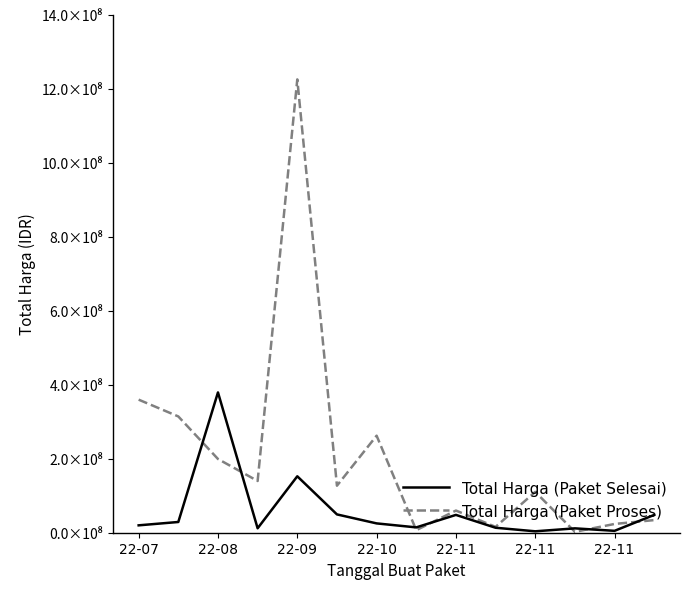

True or false: Total Harga (Paket Proses) and Total Harga (Paket Selesai) intersect in this chart.

True